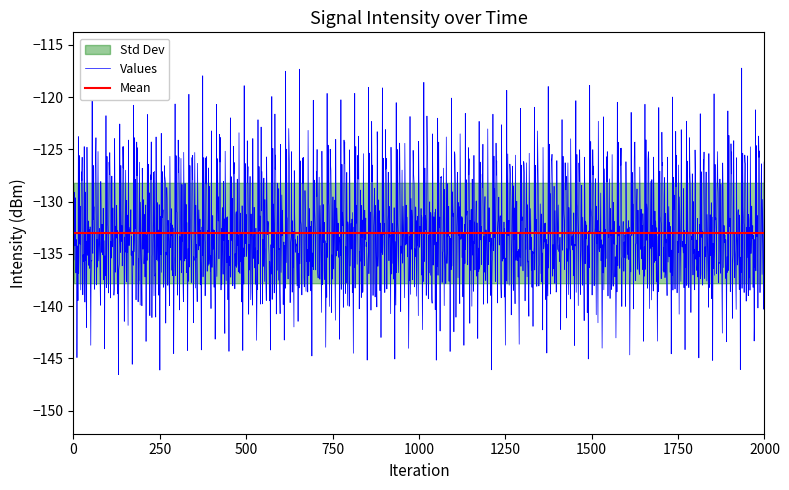

The chart shows a value of -127.5 at 31. True or false?

True